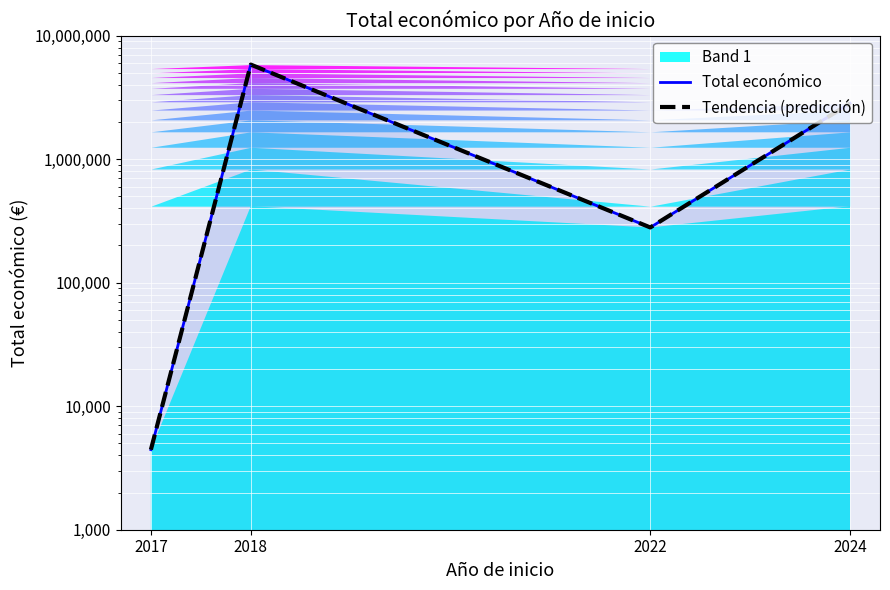

What is the difference between the maximum and second lowest values in the Total económico series?

5540254